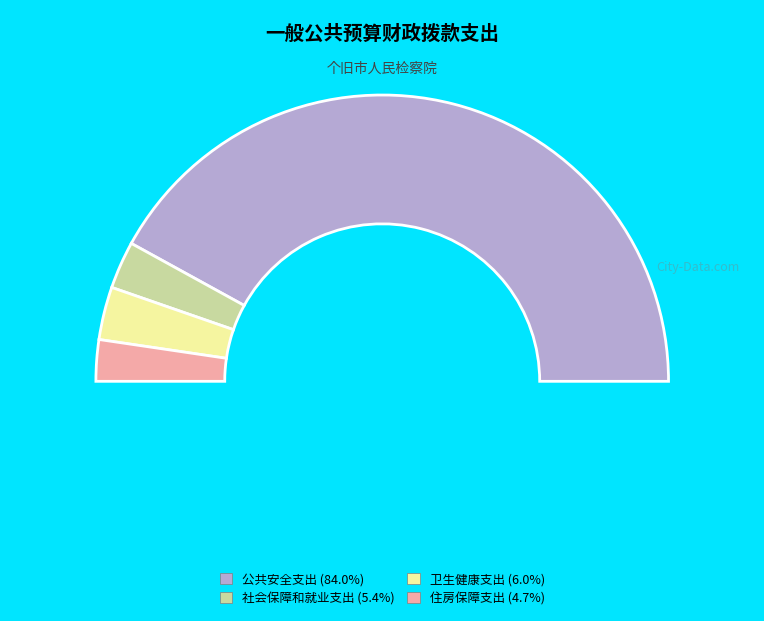

Which category has the biggest portion of the pie?

公共安全支出